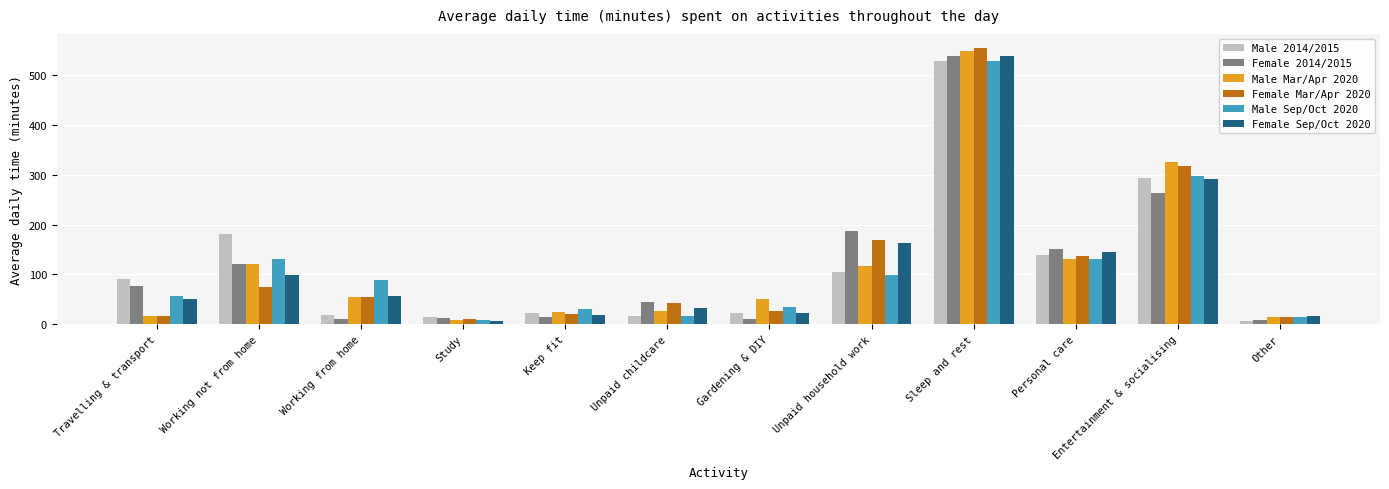

Between Entertainment & socialising and Other, which series saw the biggest shift?

Male Mar/Apr 2020